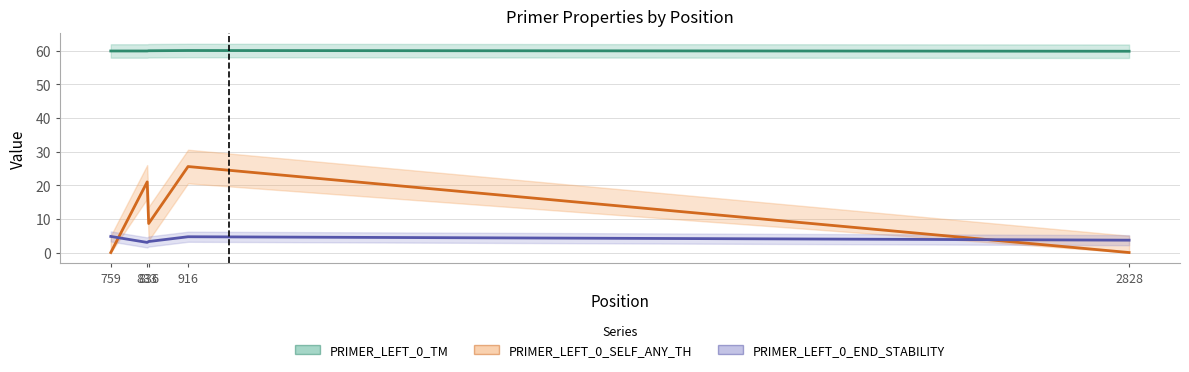

How many positive values does the PRIMER_LEFT_0_SELF_ANY_TH series have?

3